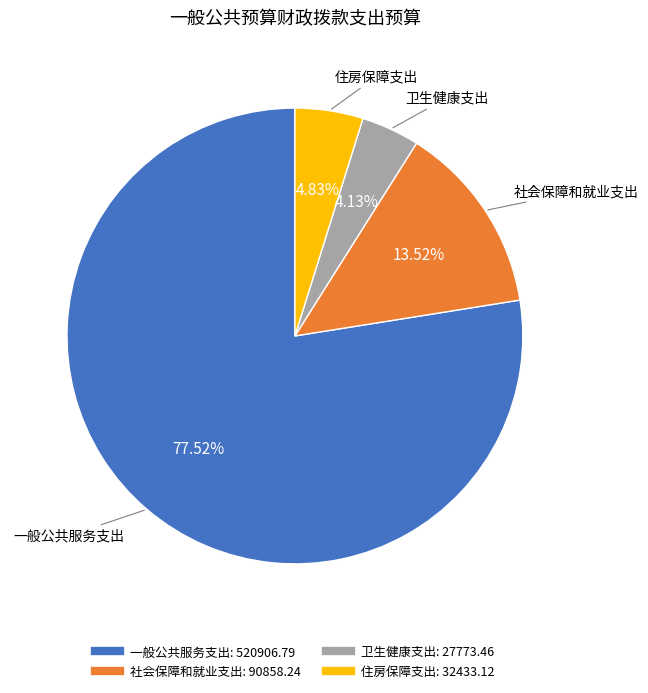

Do 住房保障支出 and 一般公共服务支出 together represent more than half of the pie?

Yes